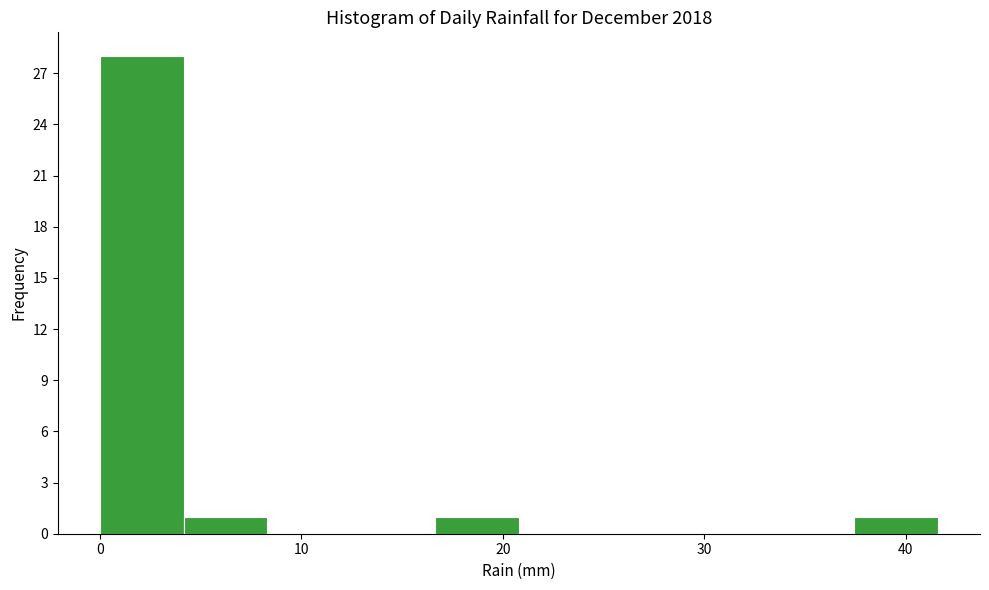

Reading left to right, list every bar in this chart as the range it spans on the x-axis followed by its height. Neither the bar edges nor the heights are printed on the chart, so give them approximately, as read against the axes.

0 to 4: 28
4 to 8: 1
8 to 12: 0
12 to 17: 0
17 to 21: 1
21 to 25: 0
25 to 29: 0
29 to 33: 0
33 to 37: 0
37 to 42: 1